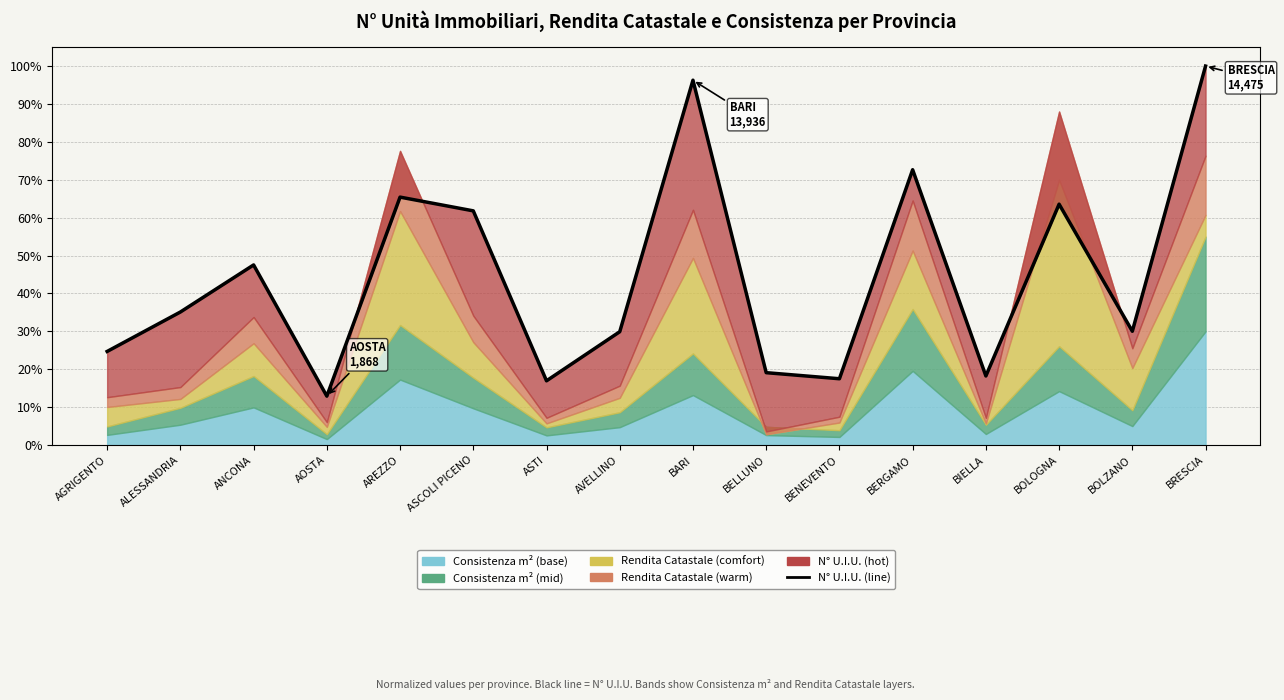

What is the value of the 16th point from the left?

1.0